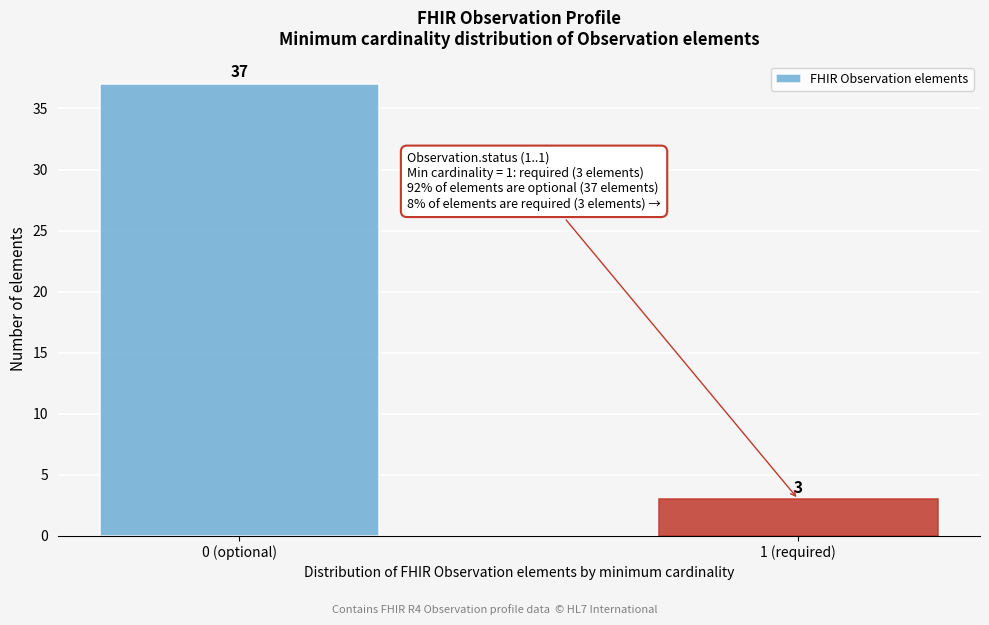

Reading left to right, transcribe all the data shown in this chart.

0 (optional)=37	1 (required)=3